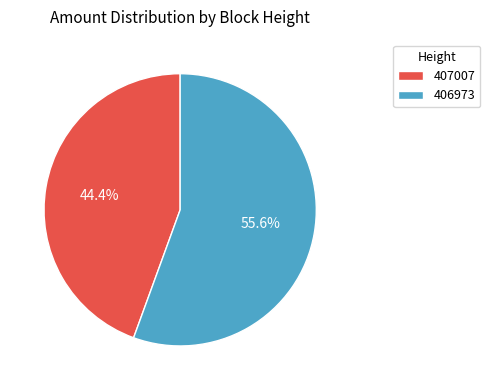

Which slice represents more than half of the pie?

406973